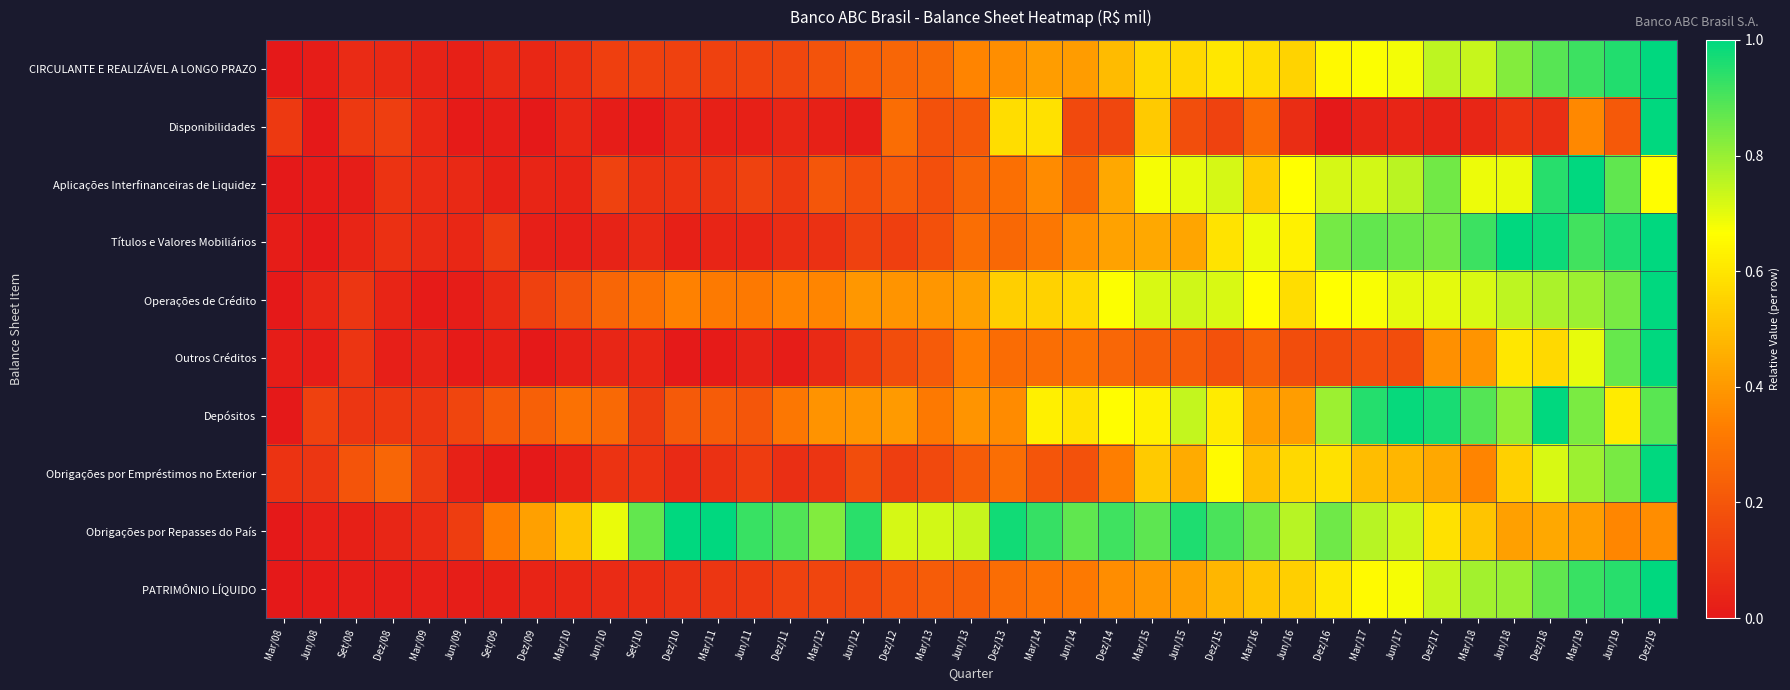

What is the spread (max minus min) of values at Jun/09?

0.1